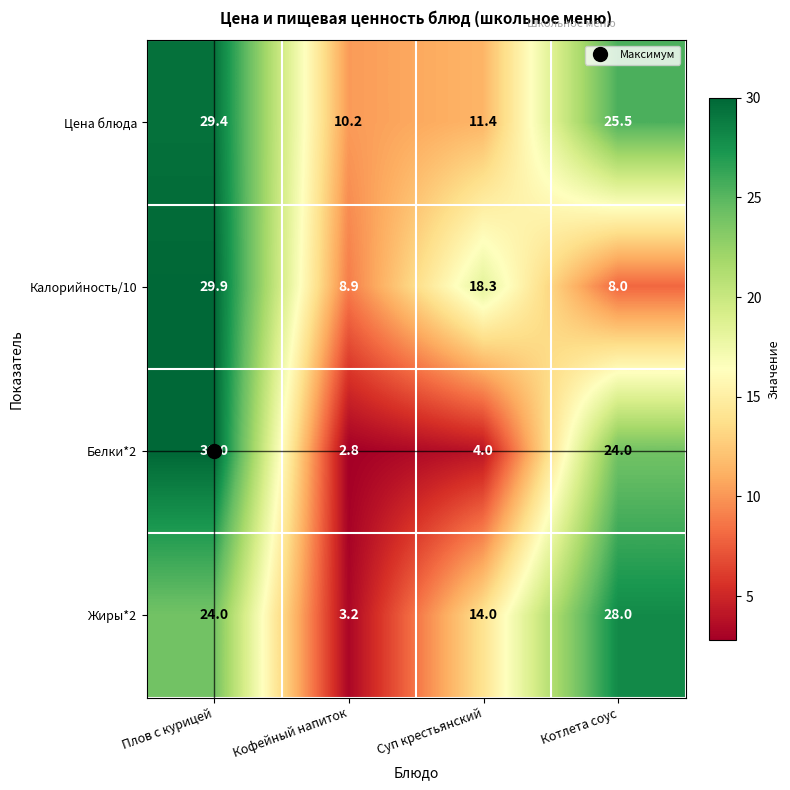

The value of Калорийность/10 at Кофейный напиток is 8.9. True or false?

True